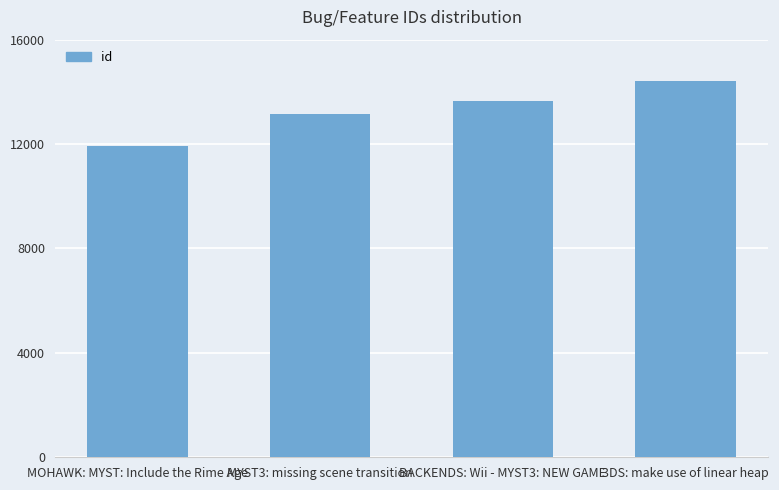

Which category has the lowest value across all series?

MOHAWK: MYST: Include the Rime Age